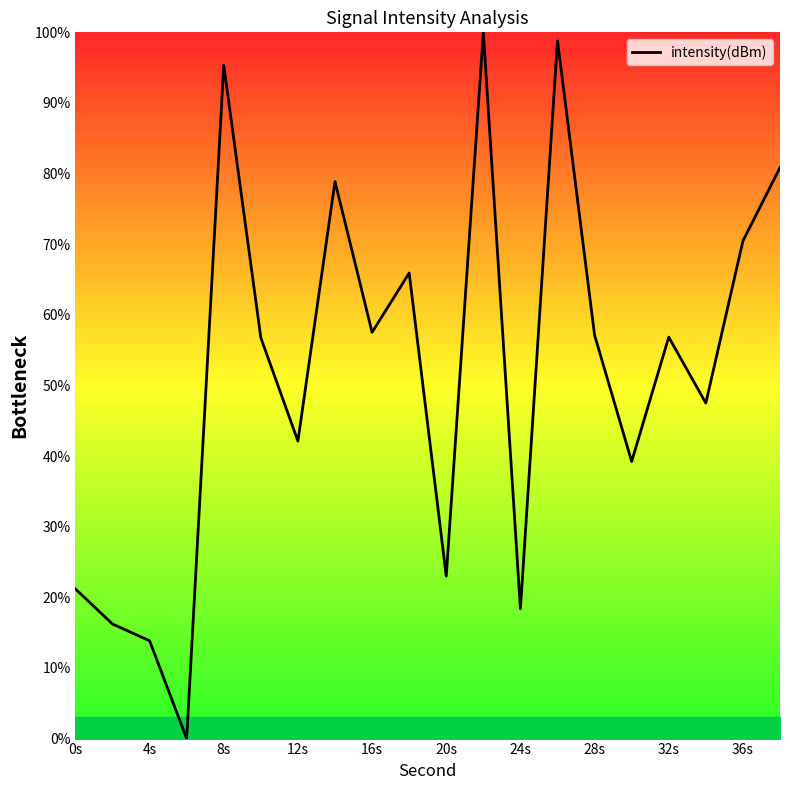

What is the difference between the maximum and minimum values?

100.0